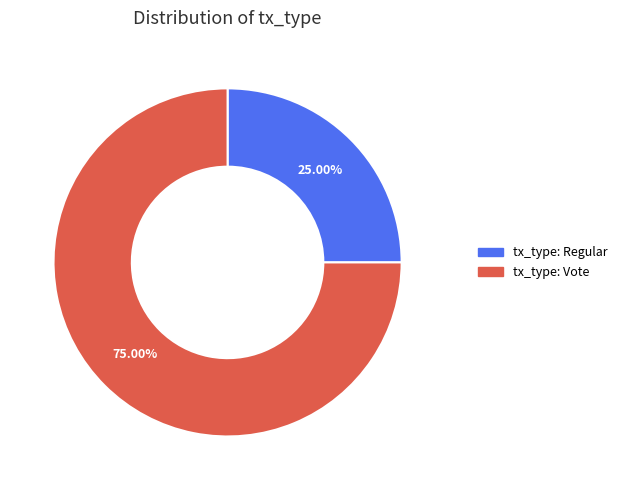

What portion of the pie excludes tx_type: Regular?

75.0%